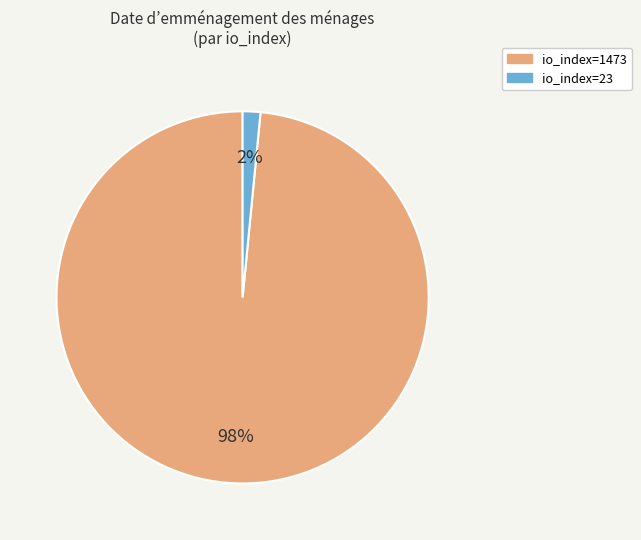

How many segments does this pie chart have?

2